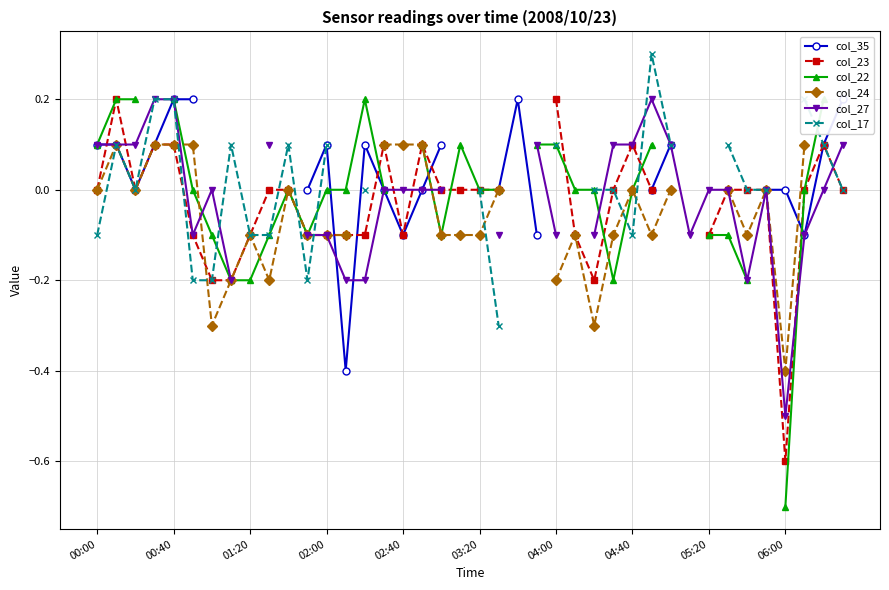

The value of col_24 at 37 is 0.0. True or false?

False